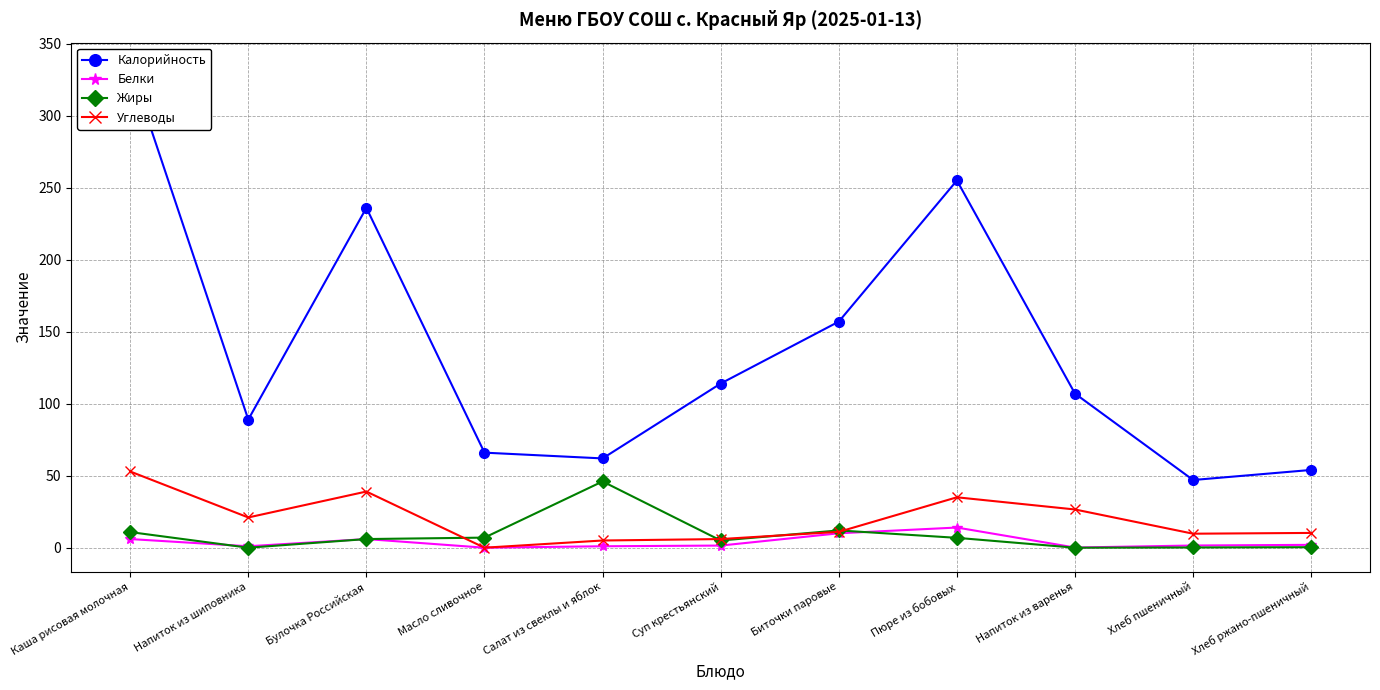

Does the chart display data point markers on the line(s)?

Yes